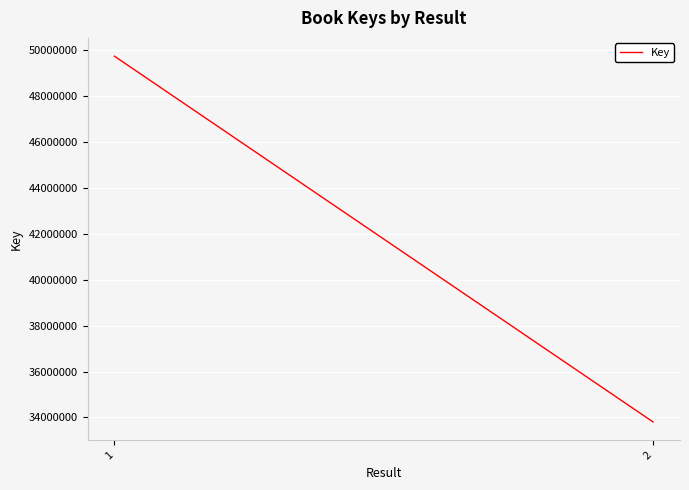

What is the change in value from 1 to 2?

-15937811